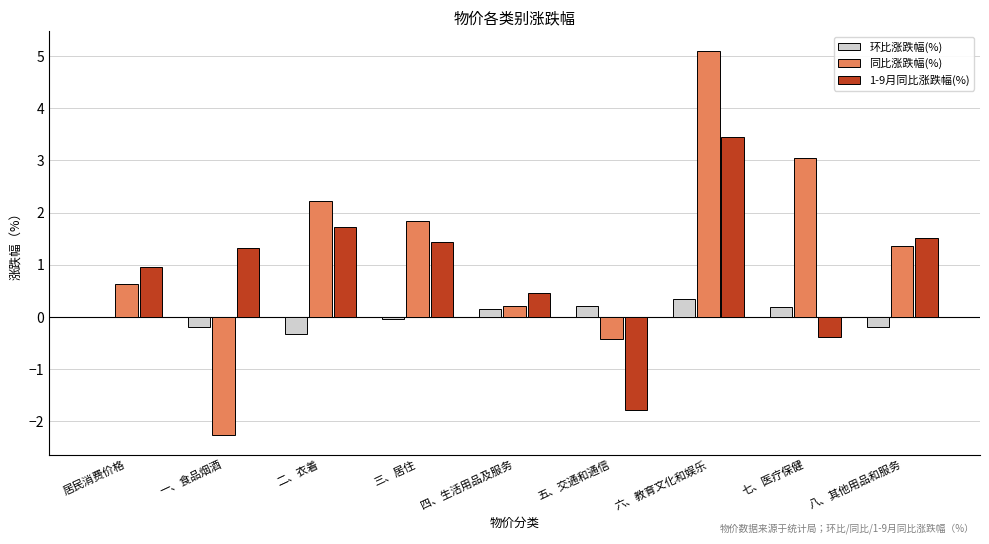

What is the maximum value shown in the chart?

5.1